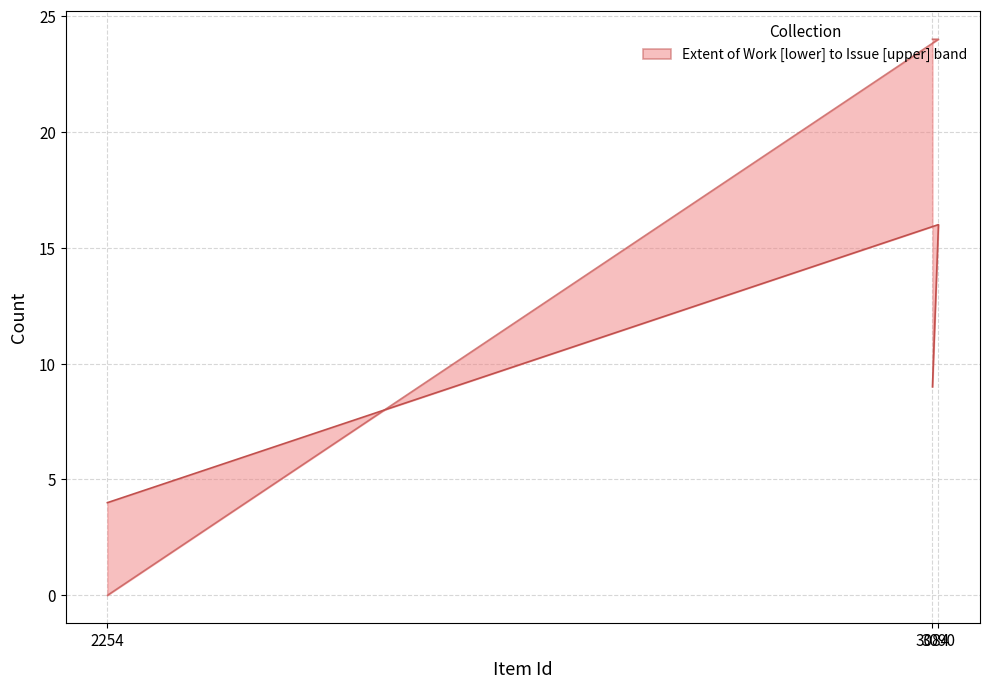

What is the highest value of the Extent of Work series?

16